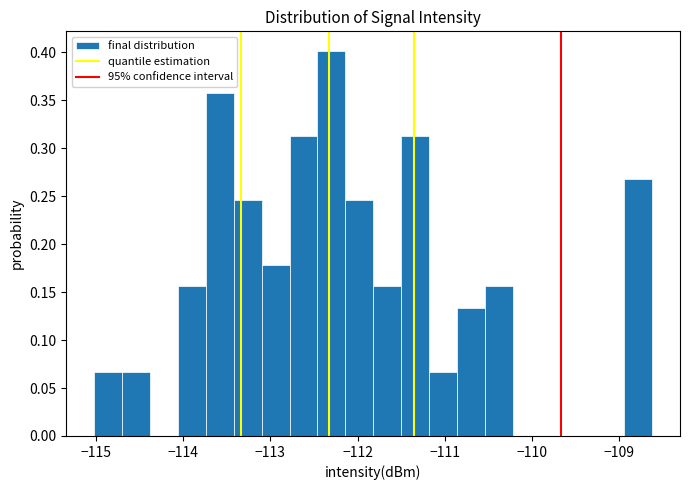

Around what value on the x-axis is the tallest bar? Give the approximate position of its centre, as read against the axis.

-112.3